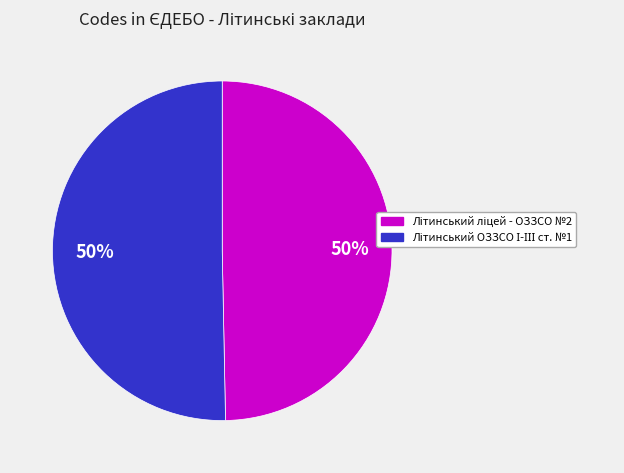

To the nearest percent, what is the average slice percentage?

50%